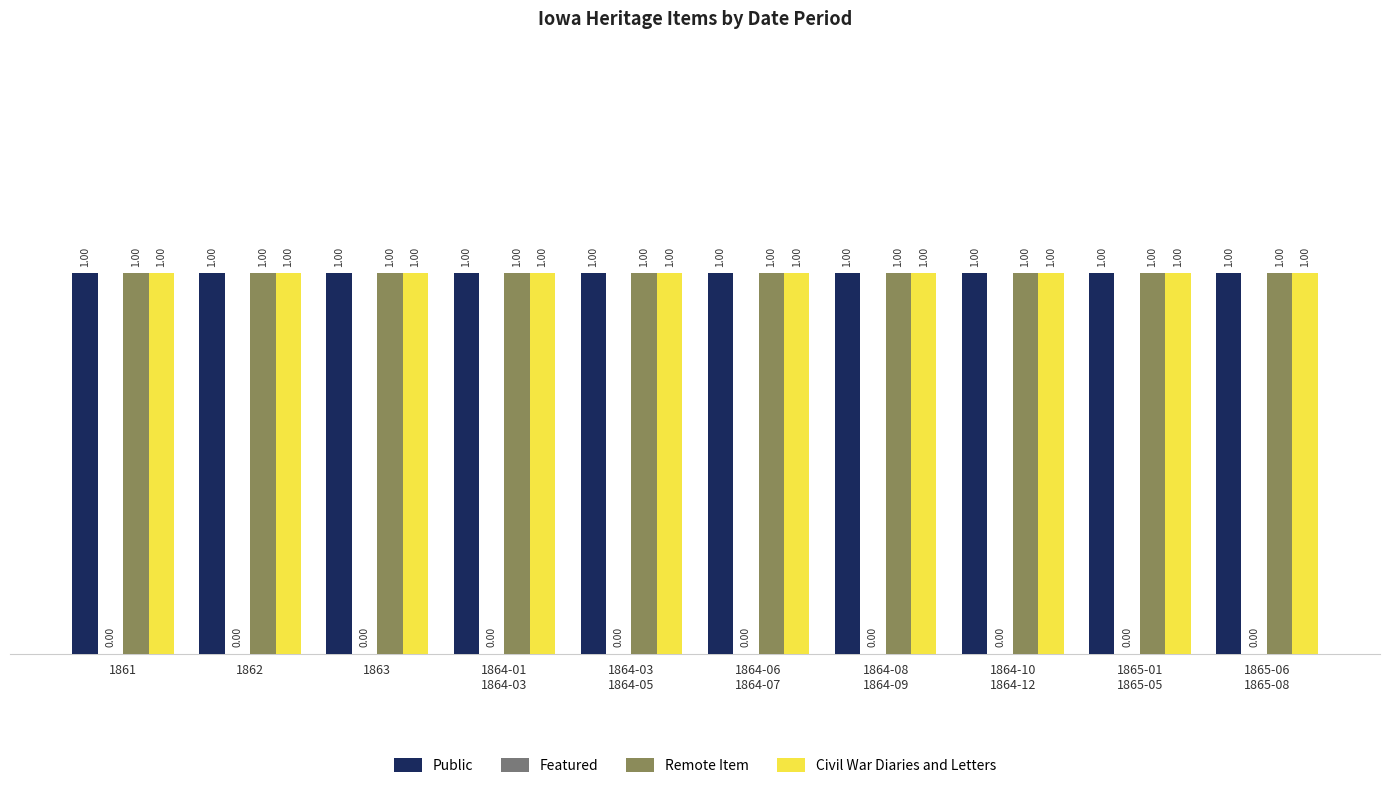

What is the sum of the Remote Item values at 1864-08
1864-09 and 1863?

2